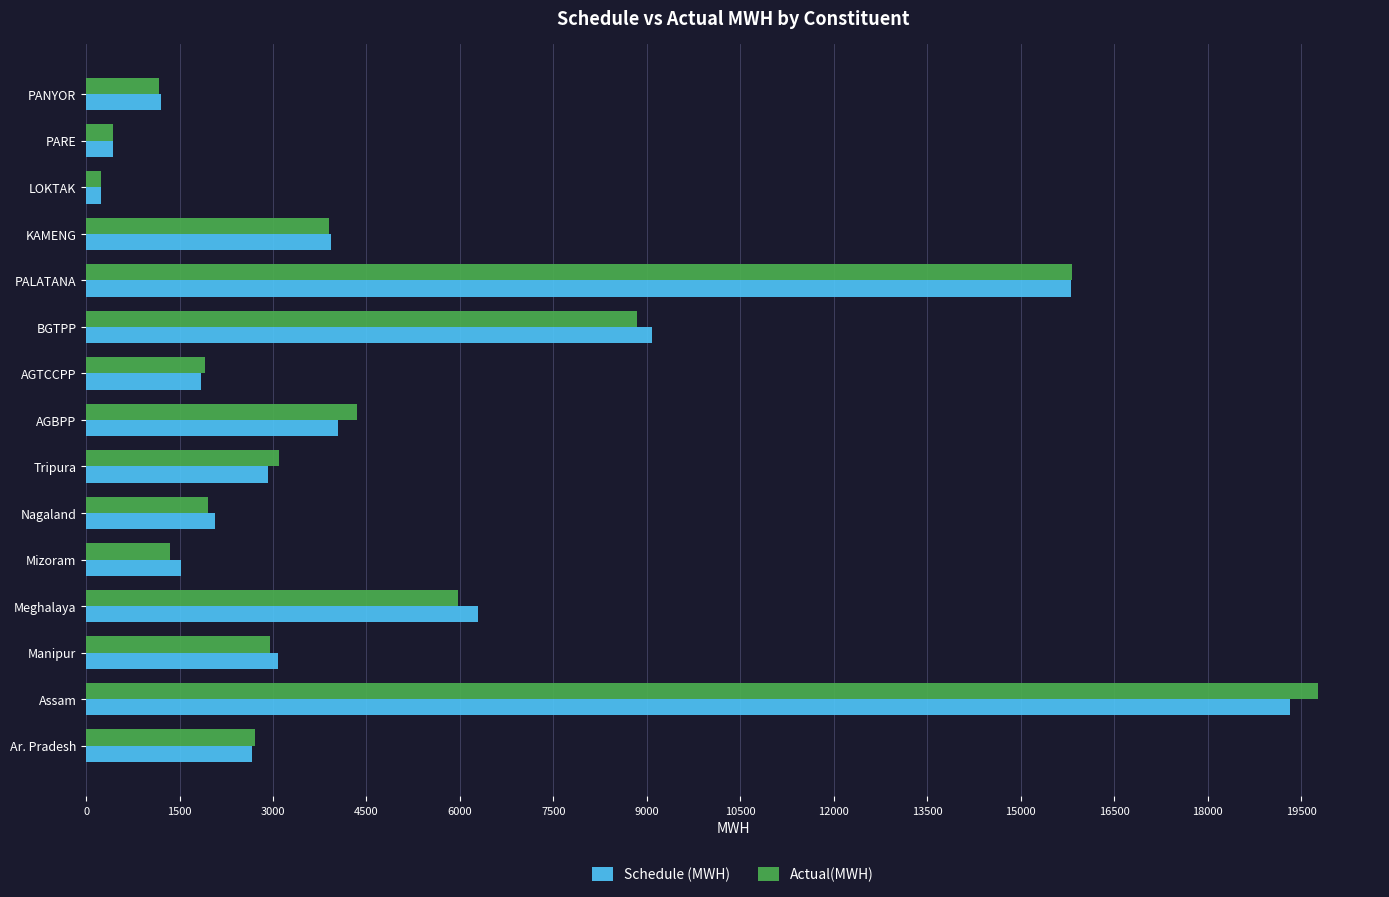

What is the minimum value shown in the chart?

240.0